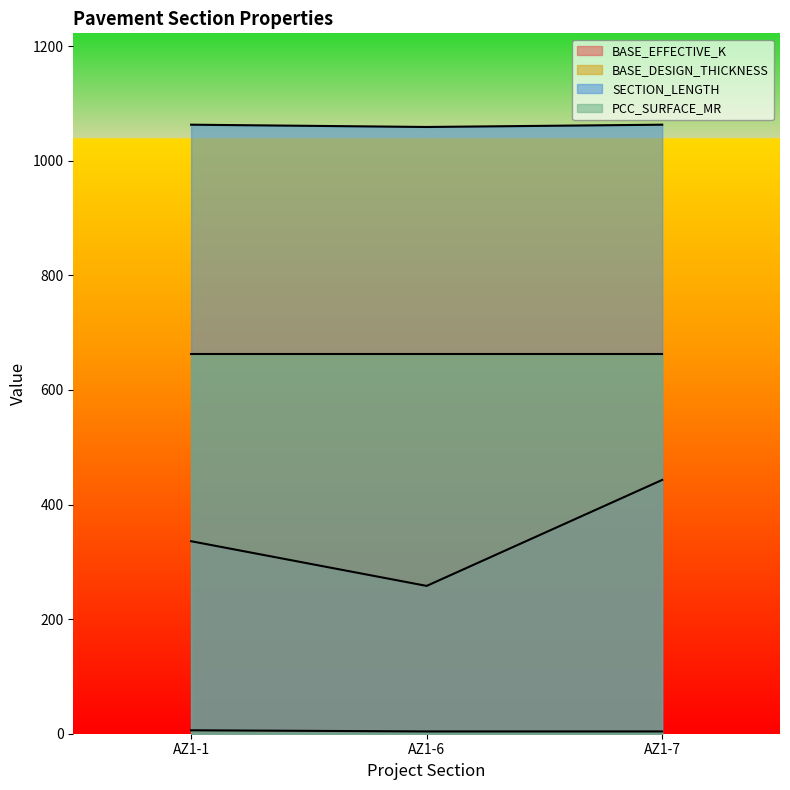

The value of BASE_DESIGN_THICKNESS at AZ1-6 is 4. True or false?

True